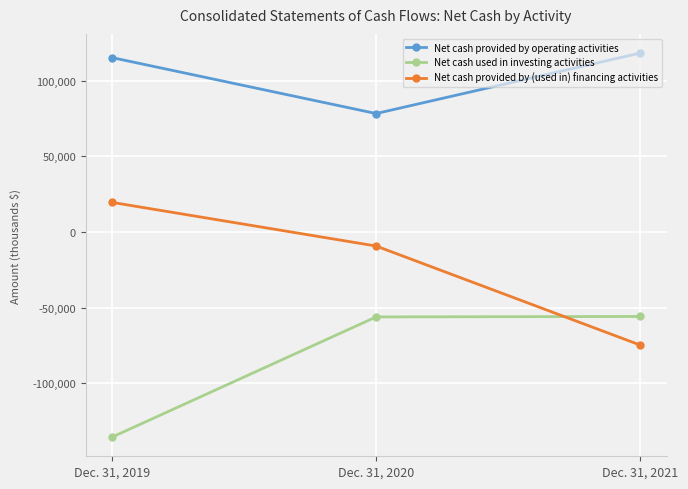

What is the average value of the Net cash used in investing activities series?

-82568